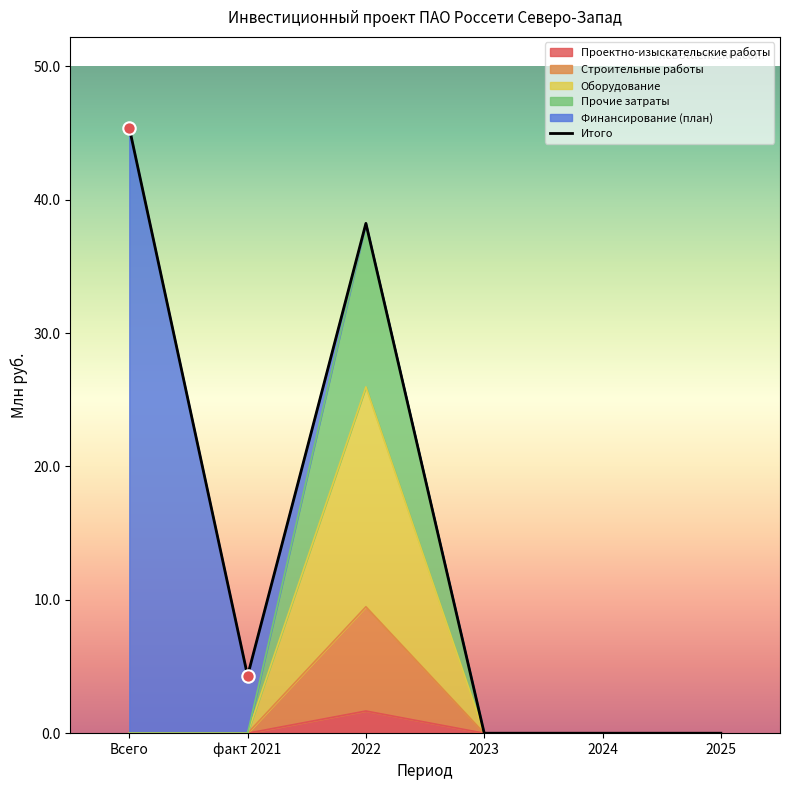

Between 2025 and 2023, which is larger?

2025